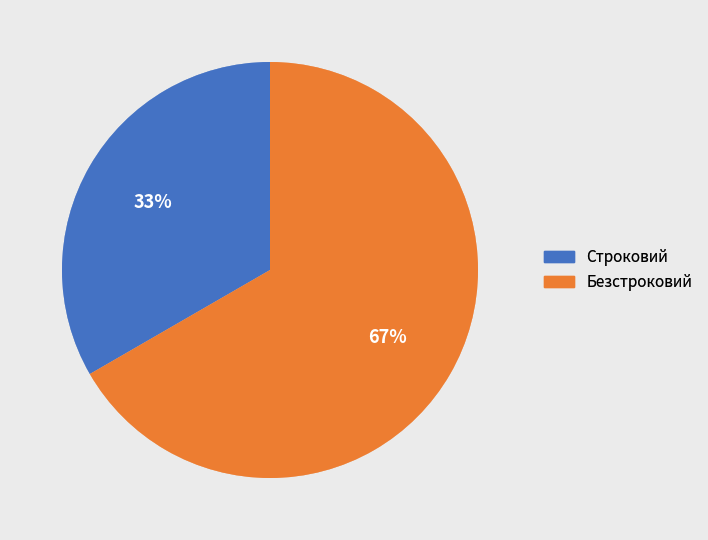

Count the number of slices in the pie.

2